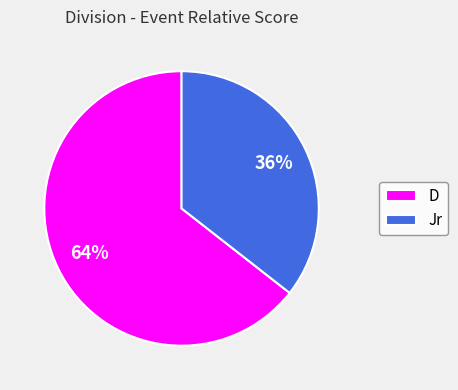

To the nearest percent, what is the average slice percentage?

50%